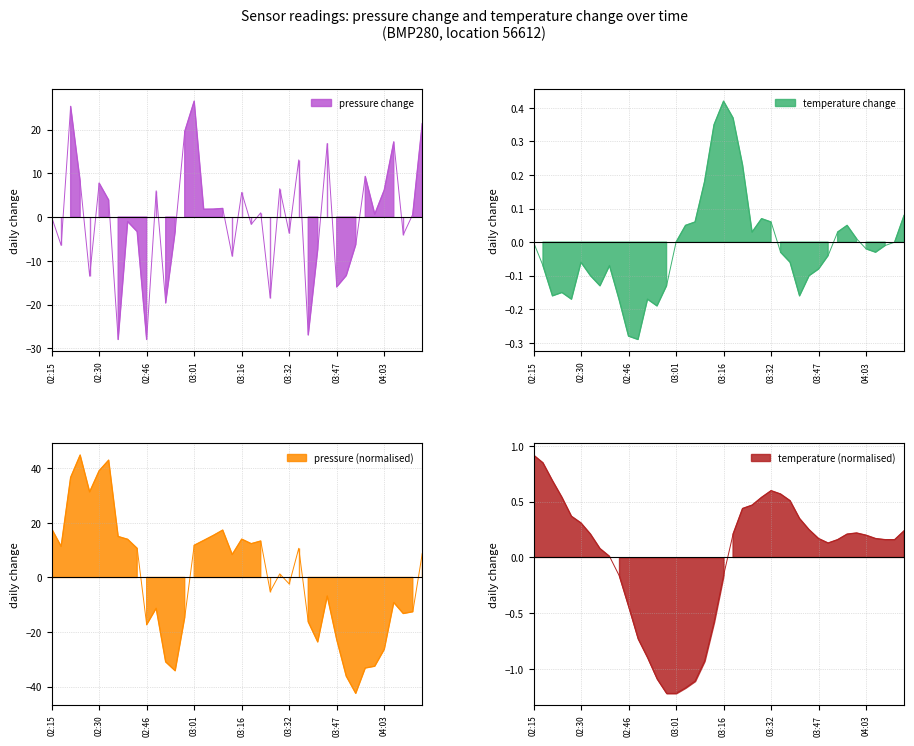

What is the maximum value for pressure change?

26.5